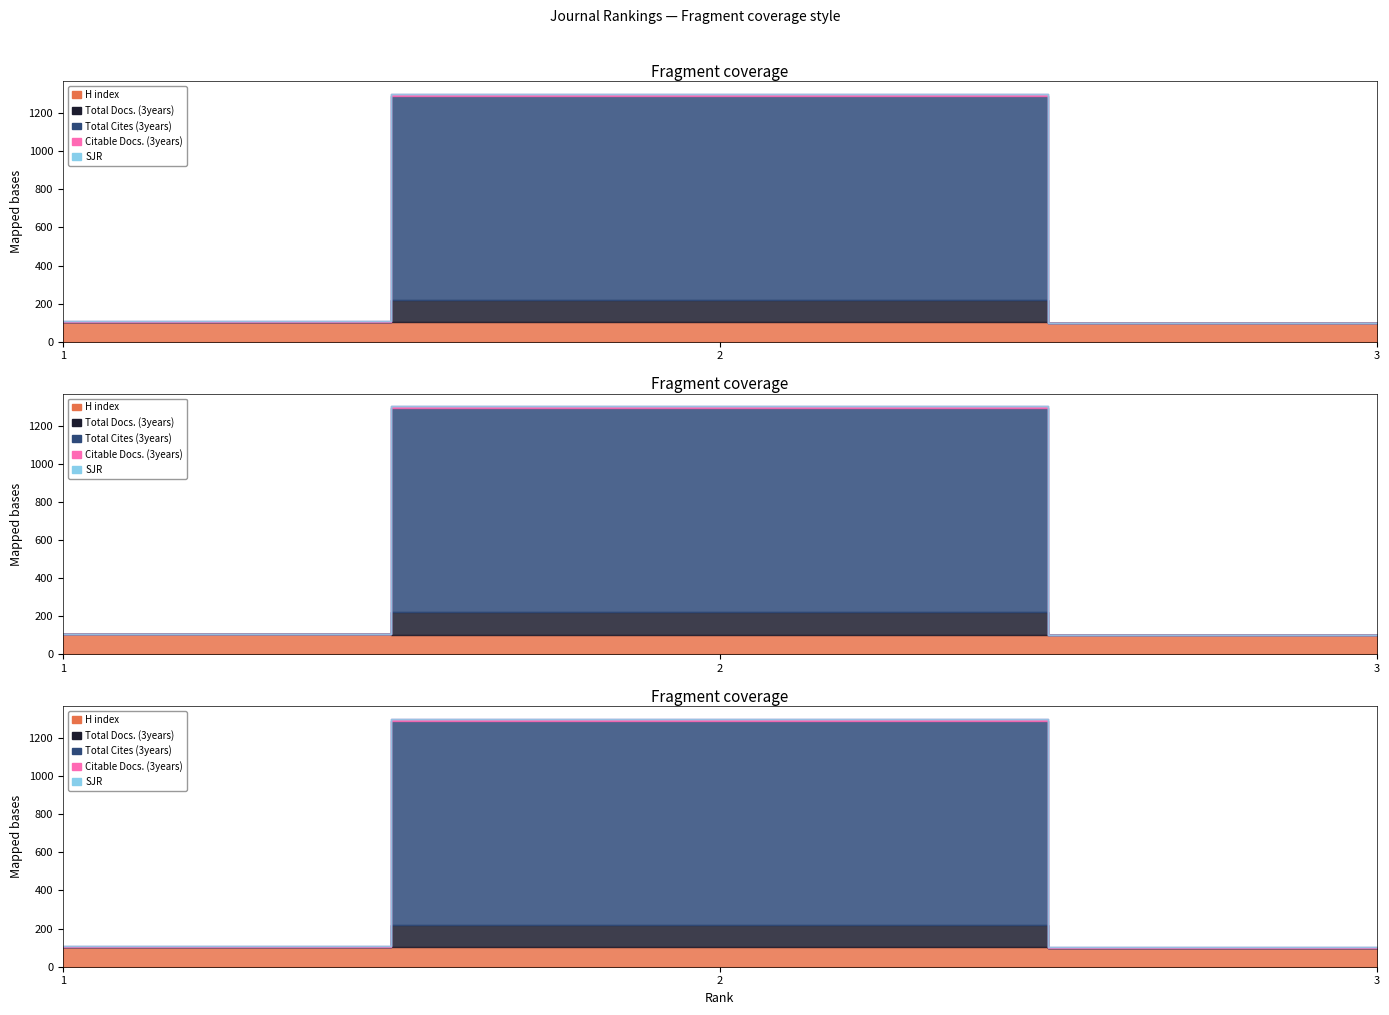

True or false: H index has a value of 102 at 2.

True